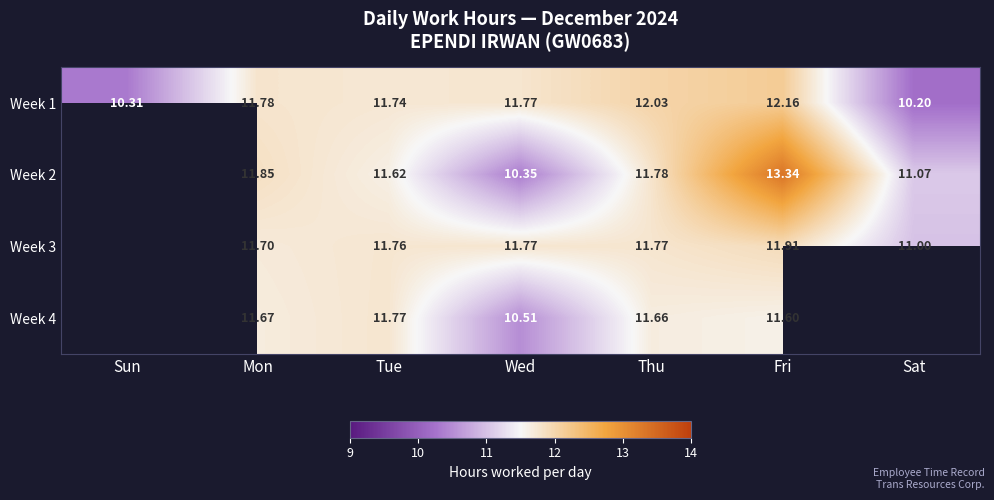

Rank the series at Fri from highest to lowest value.

Week 2, Week 1, Week 3, Week 4